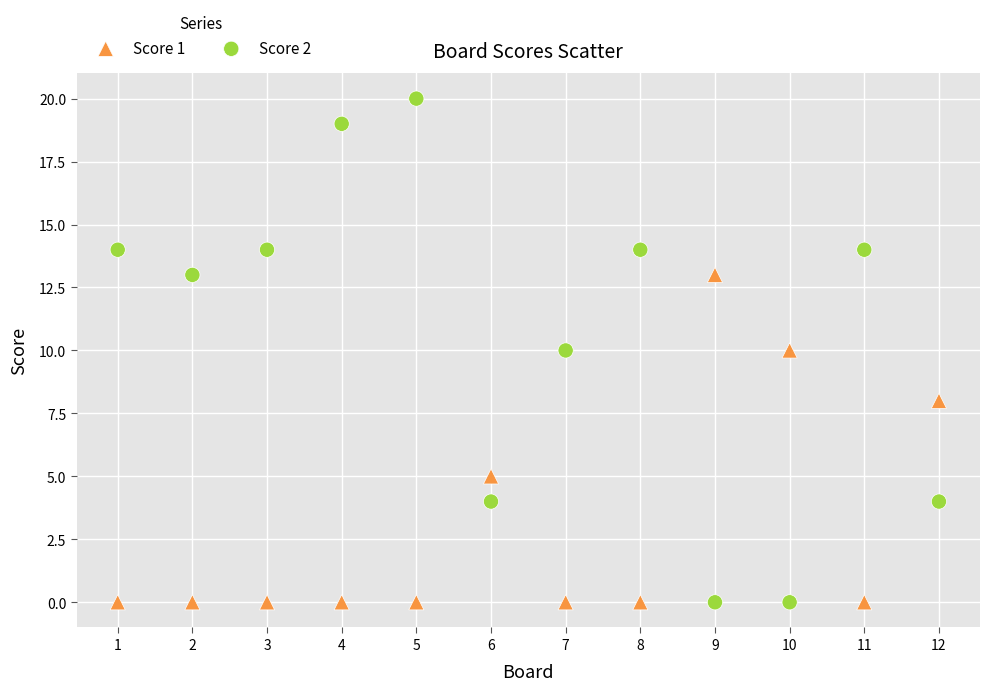

Across all data points, what is the range of X values (max minus min)?

11